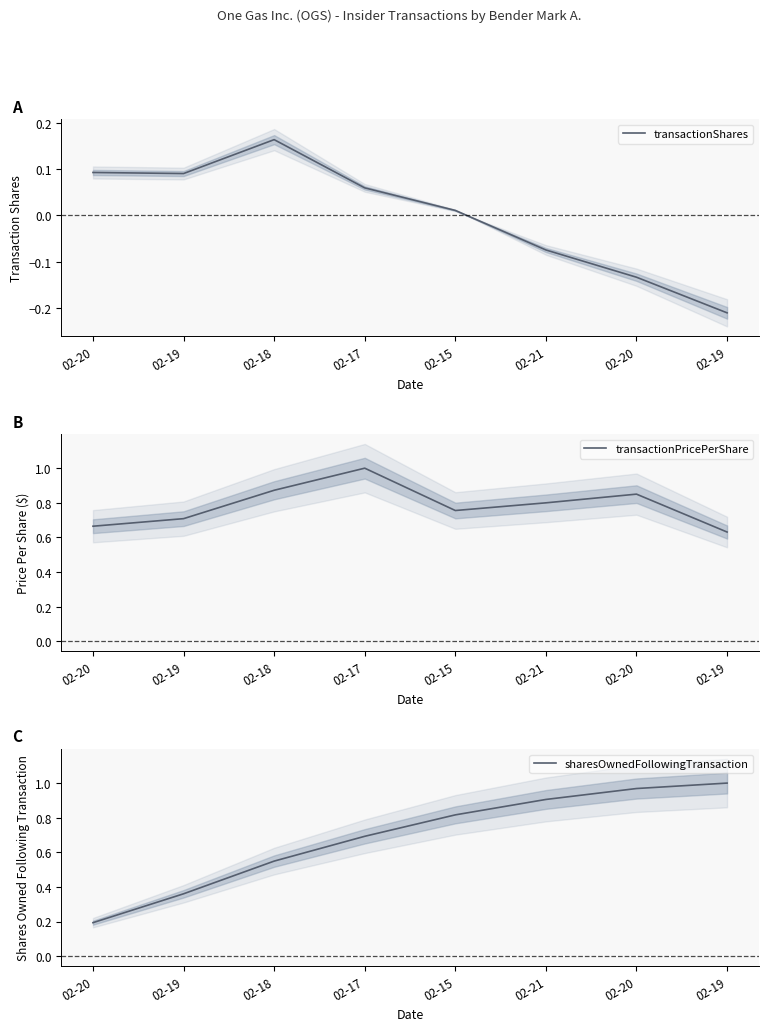

What is the difference between the maximum and minimum values in the sharesOwnedFollowingTransaction series?

0.8